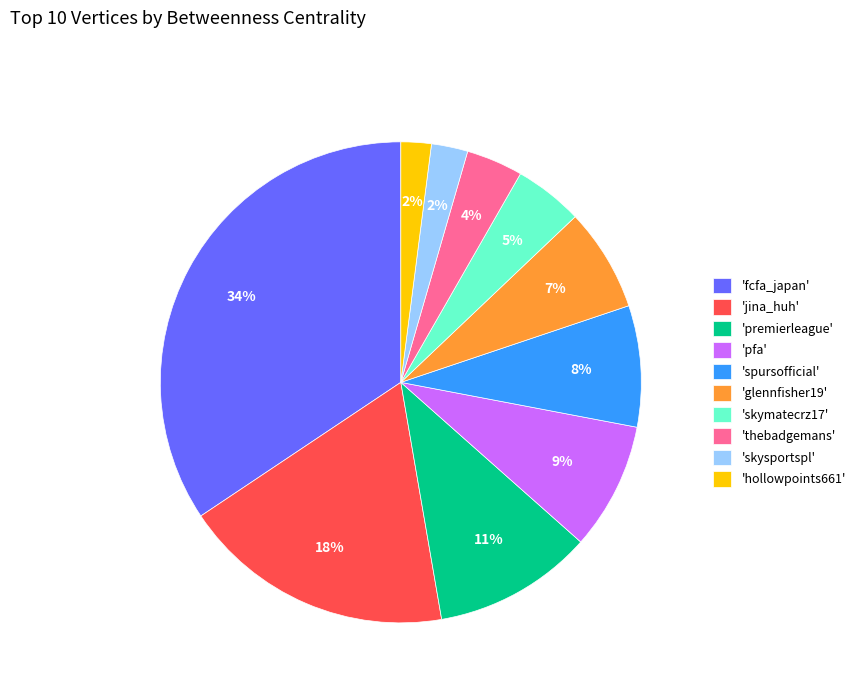

To the nearest percent, what portion does 'pfa' represent?

9%